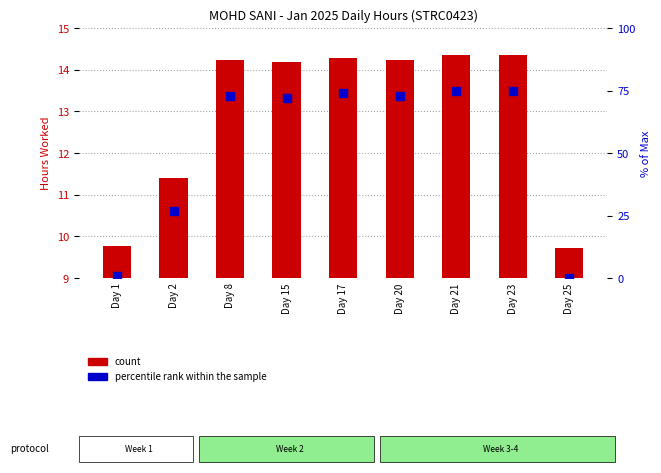

At which category is the sum across all series the highest?

Day 21